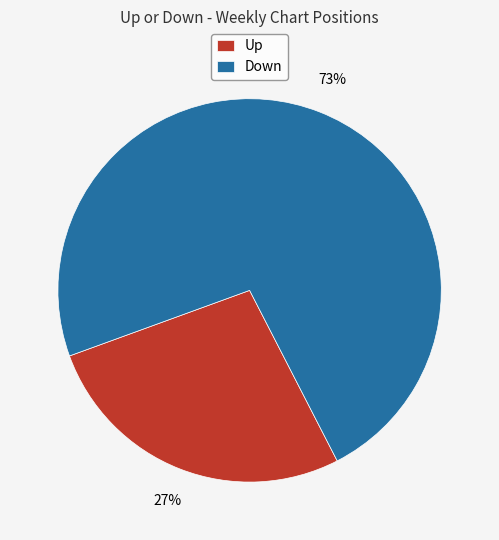

Which category has the biggest portion of the pie?

Down